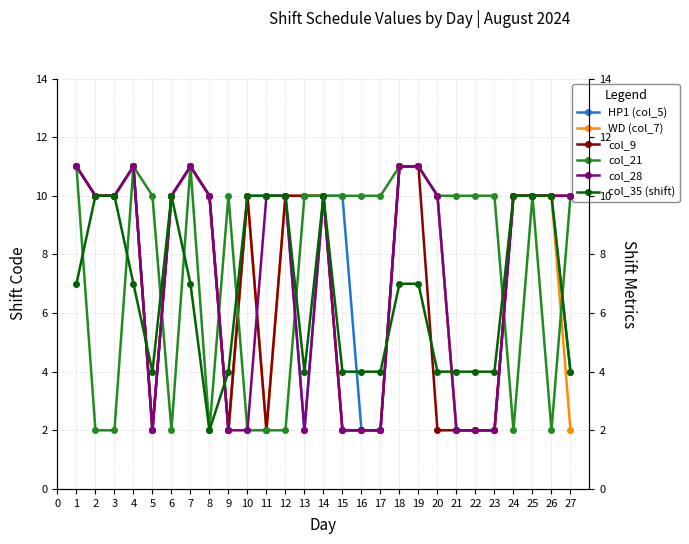

True or false: HP1 (col_5) has more than 0 points higher than both neighbors.

True